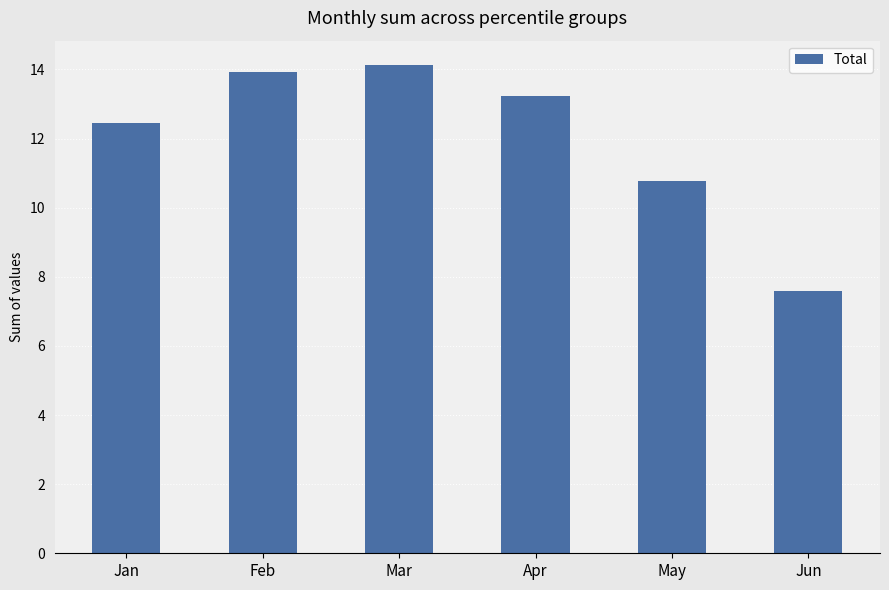

Are the bars horizontal?

No